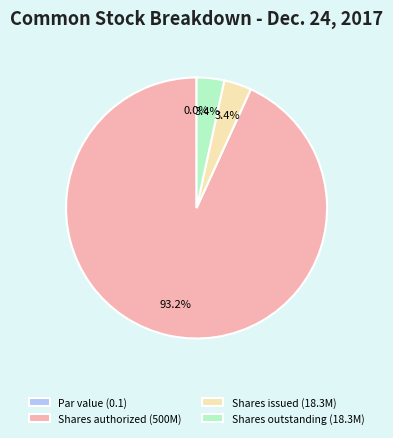

Rank the categories by value from highest to lowest.

Common stock, shares authorized, Common stock, shares issued, Common stock, shares outstanding, Common stock, par value